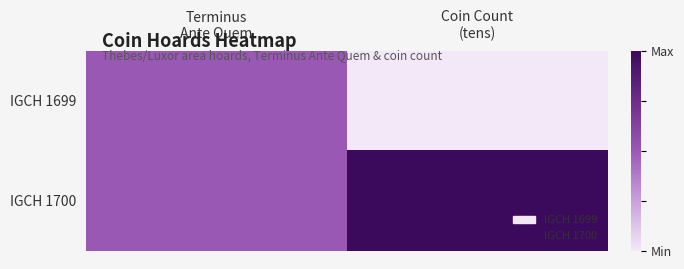

Which series has the largest total across all categories?

IGCH 1700